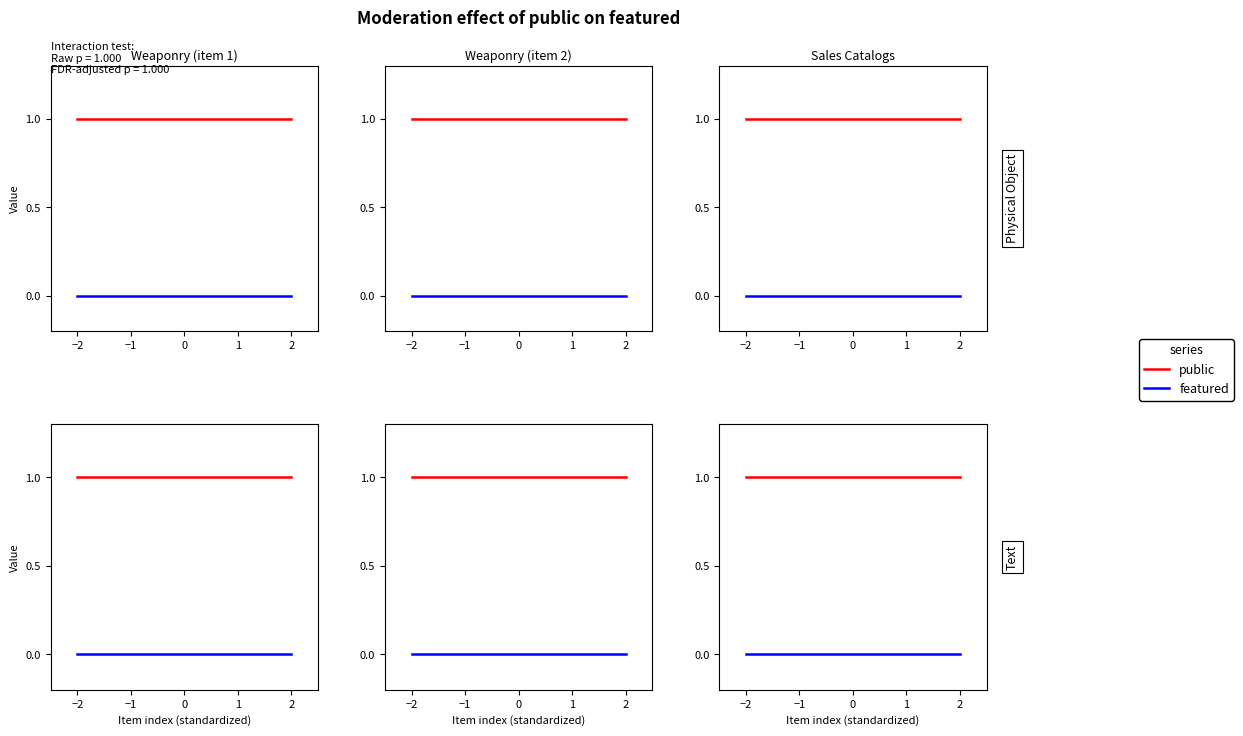

Is the value of featured at 0 greater than the value of public at 1?

No